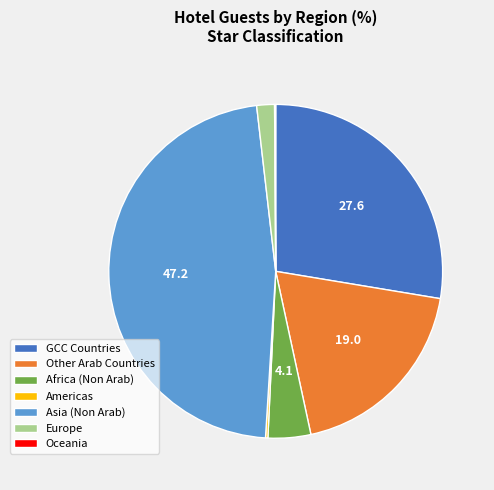

True or false: Africa (Non Arab) accounts for 16% of the total.

False